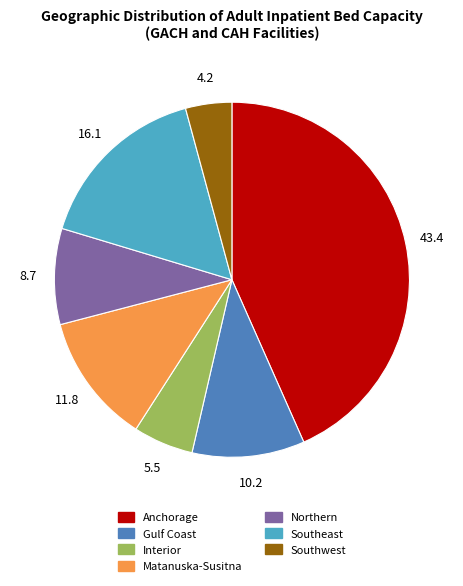

Is the sum of Anchorage and Matanuska-Susitna greater than half?

Yes